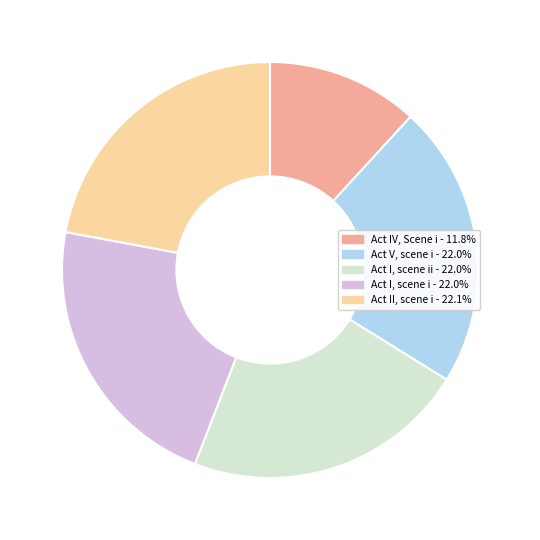

Do Act II, scene i - 22.1% and Act IV, Scene i - 11.8% together represent more than half of the pie?

No